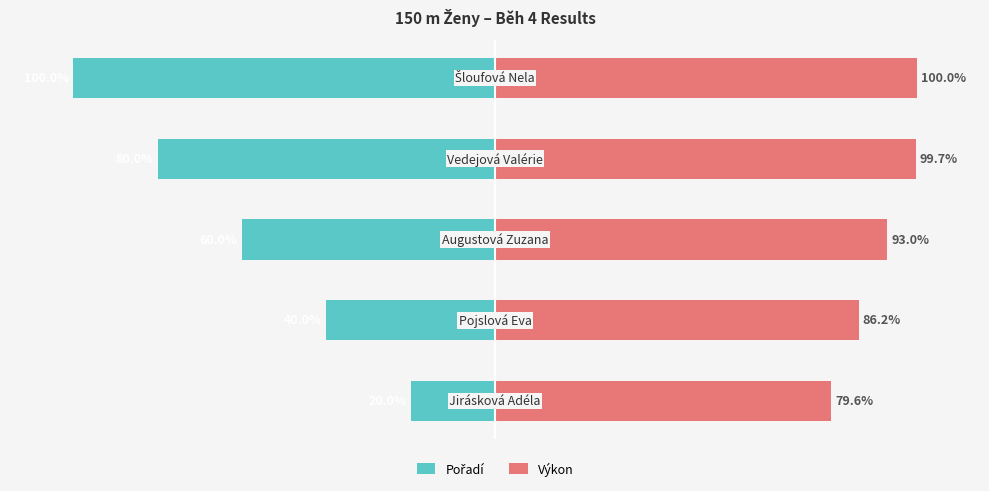

Is it true that Pořadí equals -26.1 at 0?

False